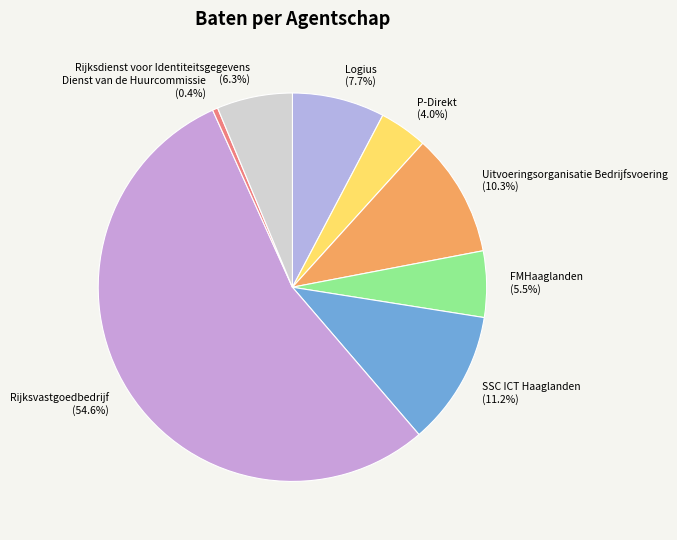

What percentage is NOT represented by FMHaaglanden?

94.5%